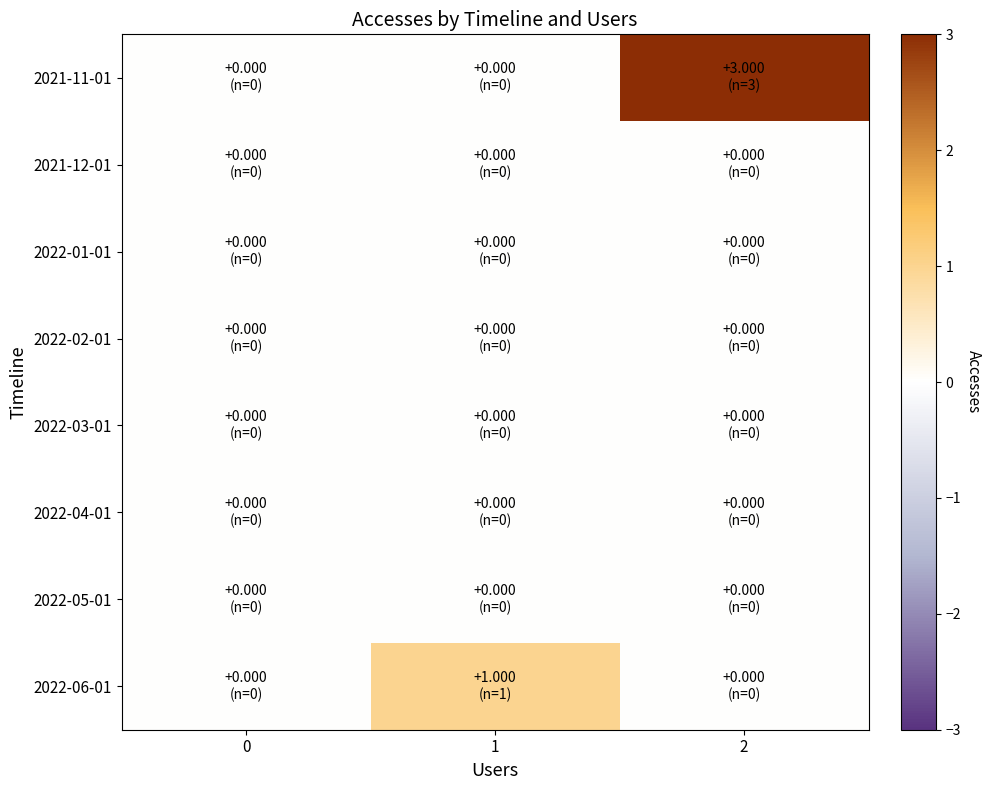

Reading right to left, transcribe all the data shown in this chart.

2021-11-01: 2=3	1=0	0=0
2021-12-01: 2=0	1=0	0=0
2022-01-01: 2=0	1=0	0=0
2022-02-01: 2=0	1=0	0=0
2022-03-01: 2=0	1=0	0=0
2022-04-01: 2=0	1=0	0=0
2022-05-01: 2=0	1=0	0=0
2022-06-01: 2=0	1=1	0=0